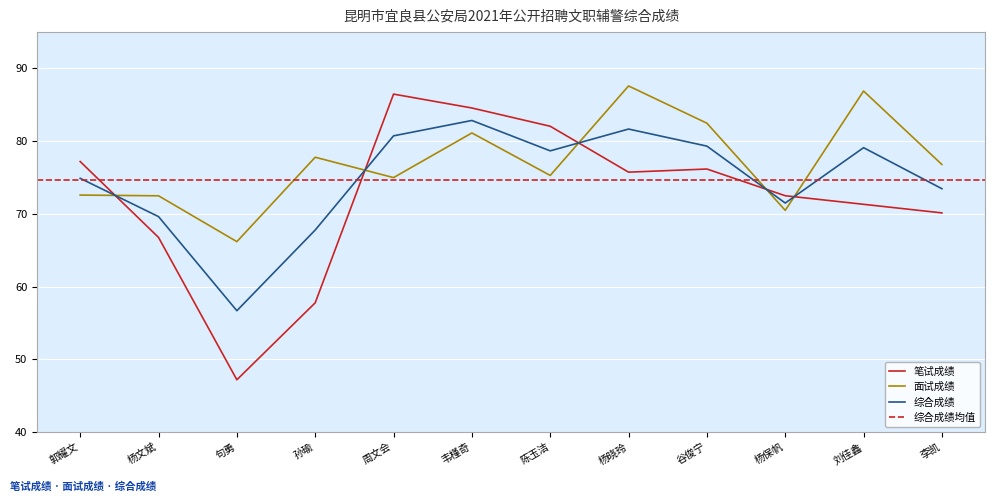

What is the sum of the 面试成绩 values at 杨文斌 and 韦槿奇?

153.6